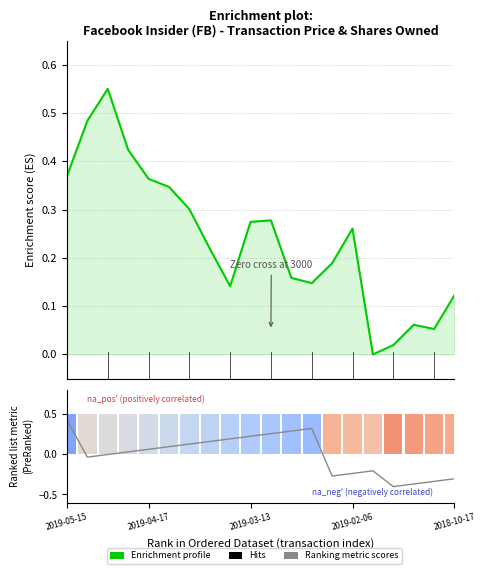

What position from the right is 8?

12